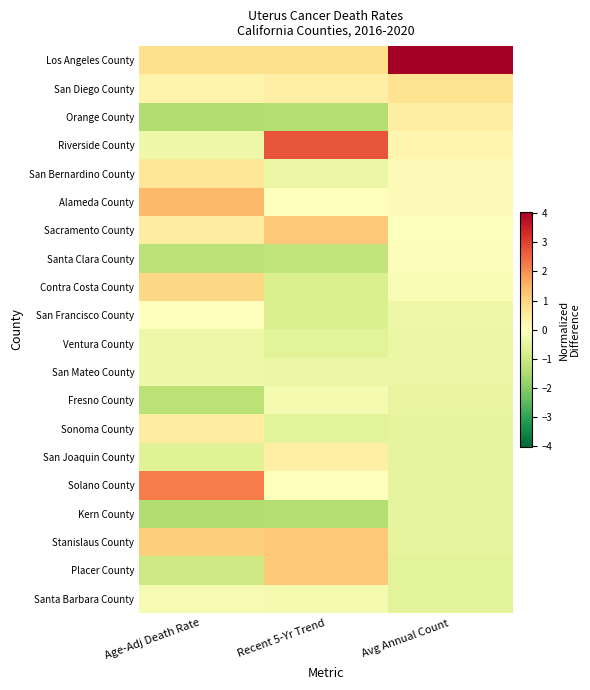

Which series has the largest total across all categories?

Los Angeles County